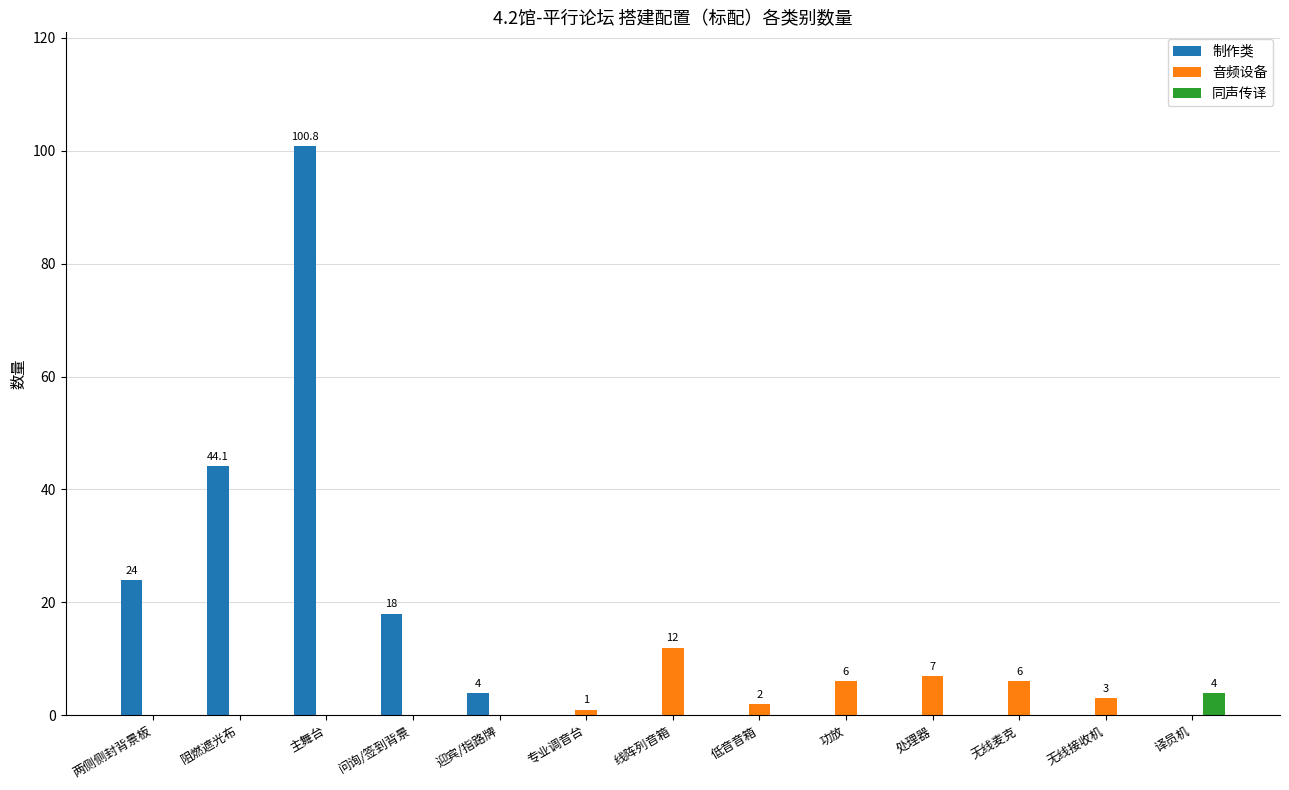

What is the average value of the 制作类 series?

14.7